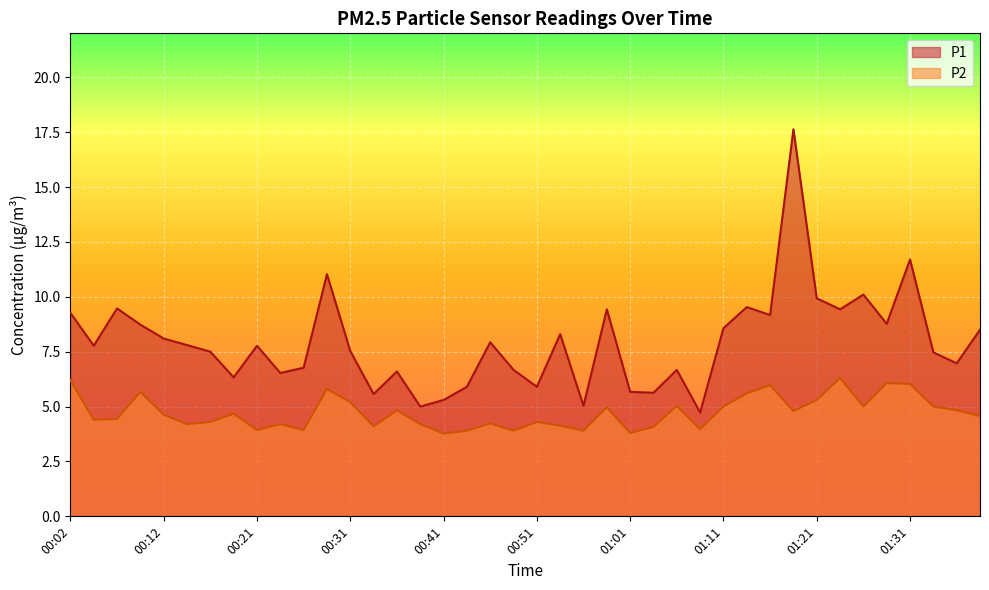

What position from the right is 00:46?

22